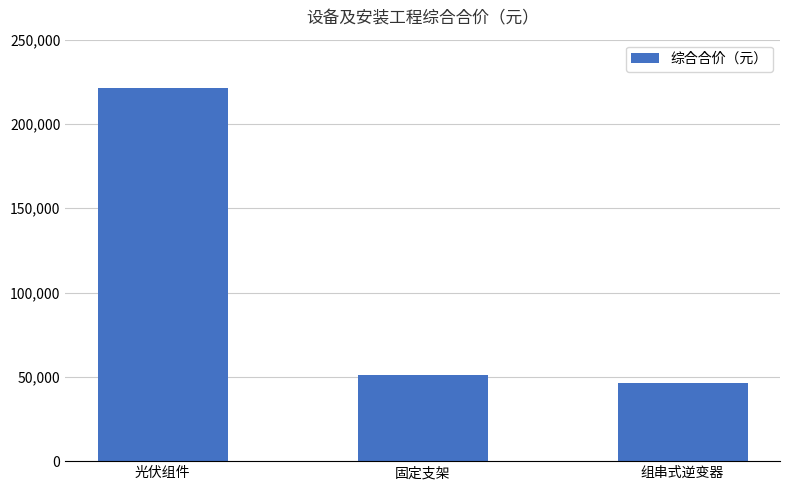

Which category has the highest value across all series?

光伏组件